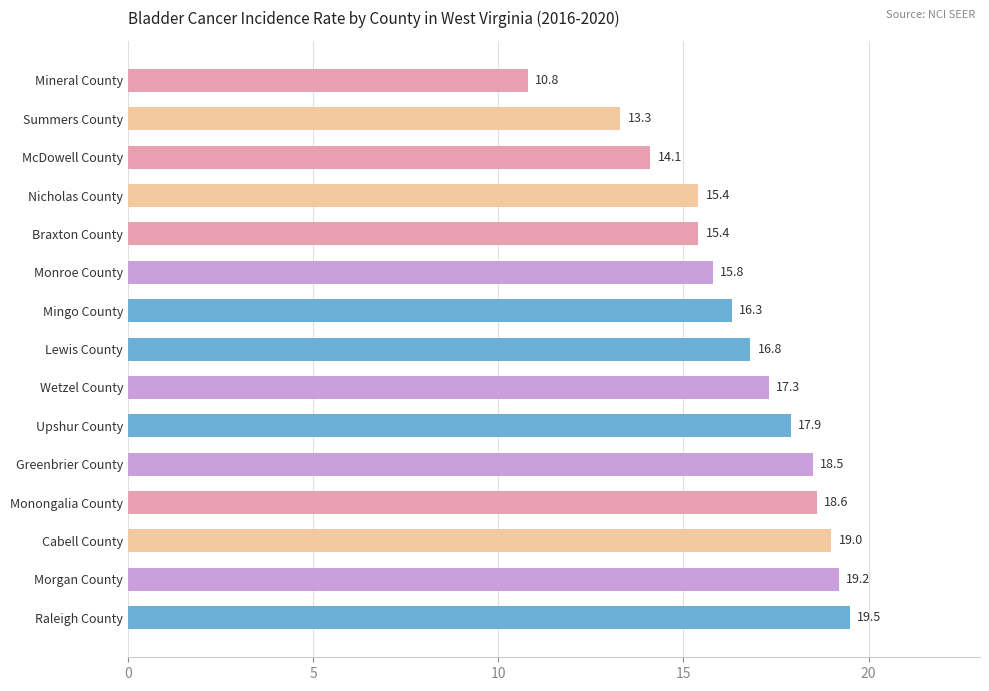

How many values are below 16?

6